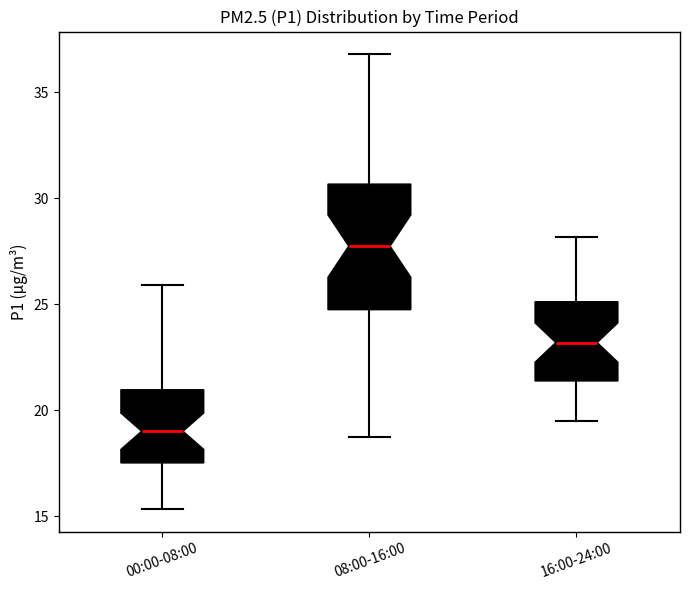

Where is the upper edge of the box for 00:00-08:00 on the y-axis? The values are not printed on the chart, so give them approximately, as read against the axis.

21.0